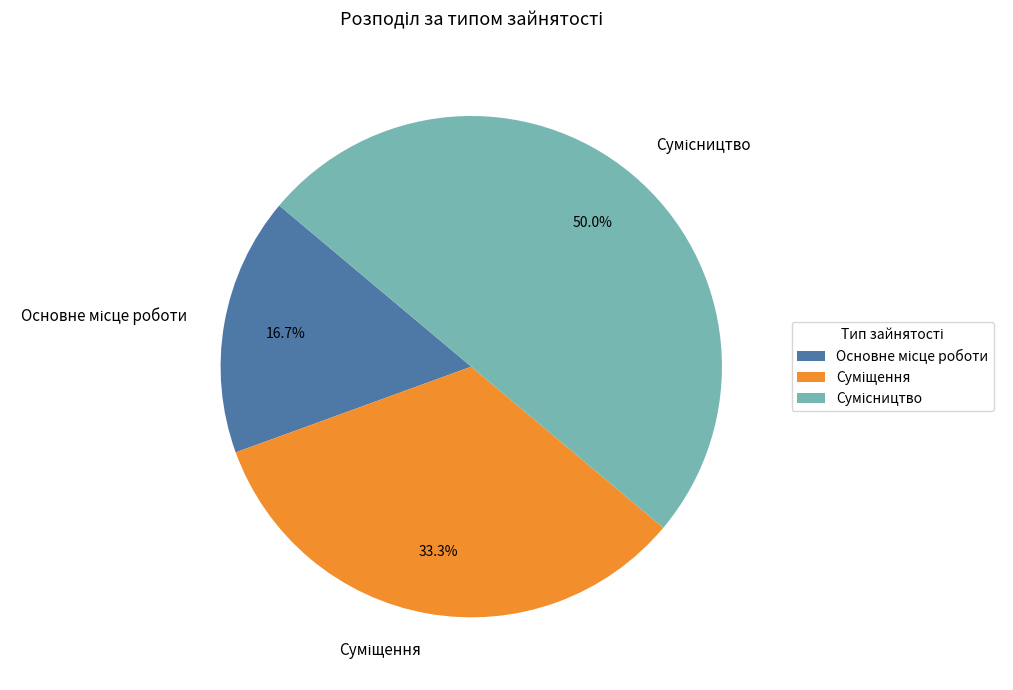

Between Суміщення and Сумісництво, which is larger?

Сумісництво